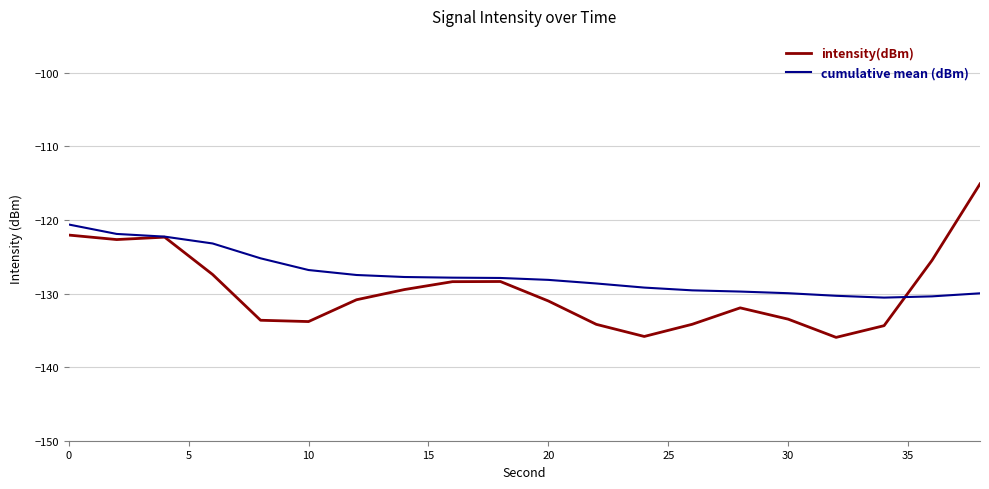

List the series in order of their peak value, highest first.

intensity(dBm), cumulative mean (dBm)